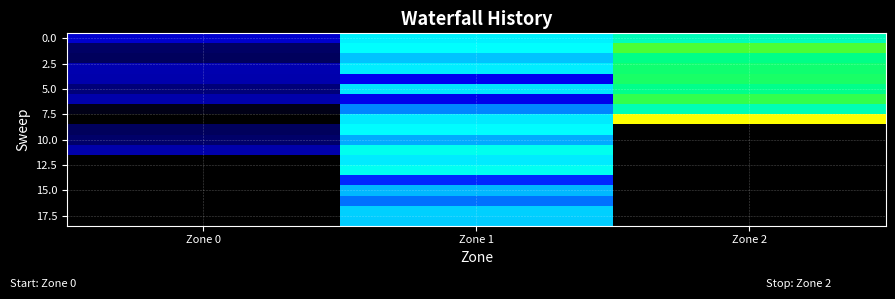

How many categories are shown in the chart?

3